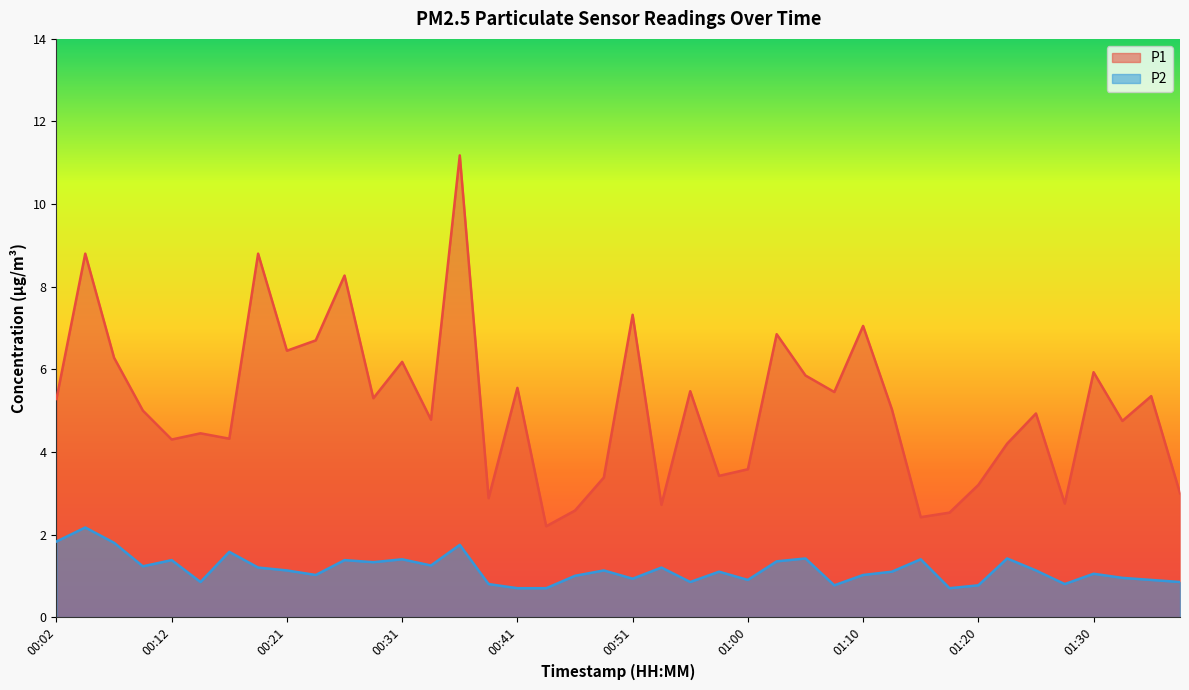

Where is P1 nearest to the value 6?

01:30